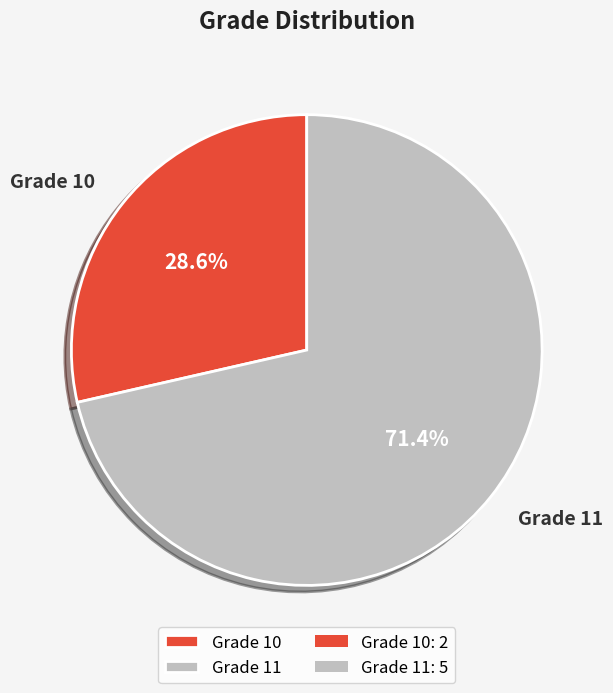

Does any single category account for the majority?

Yes